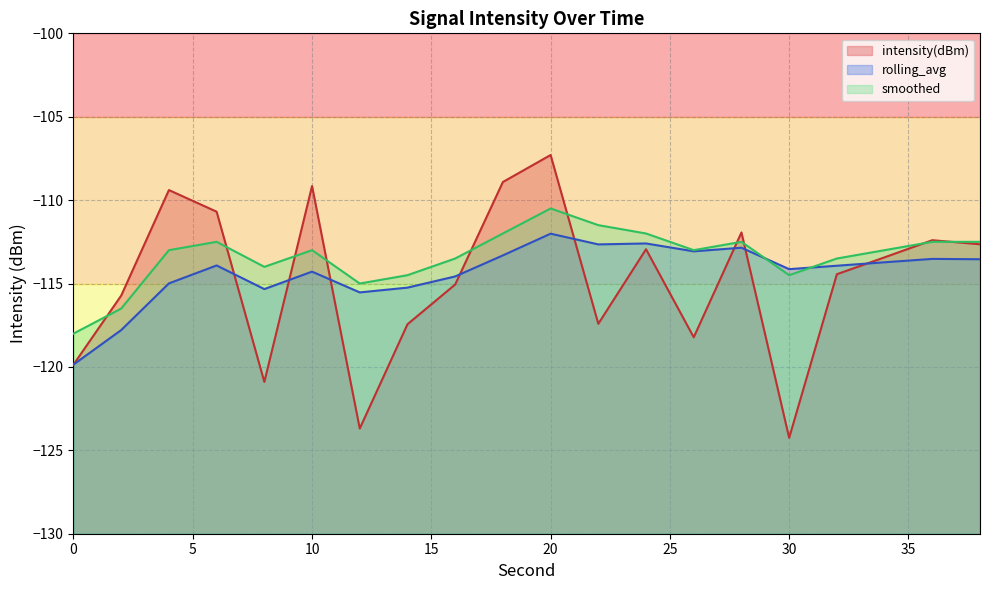

How many lines are shown in the chart?

3